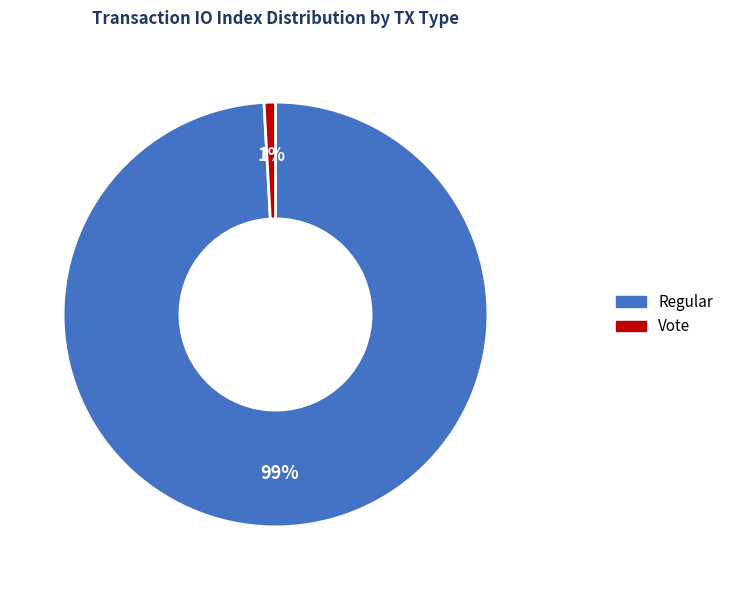

Does any single category account for the majority?

Yes